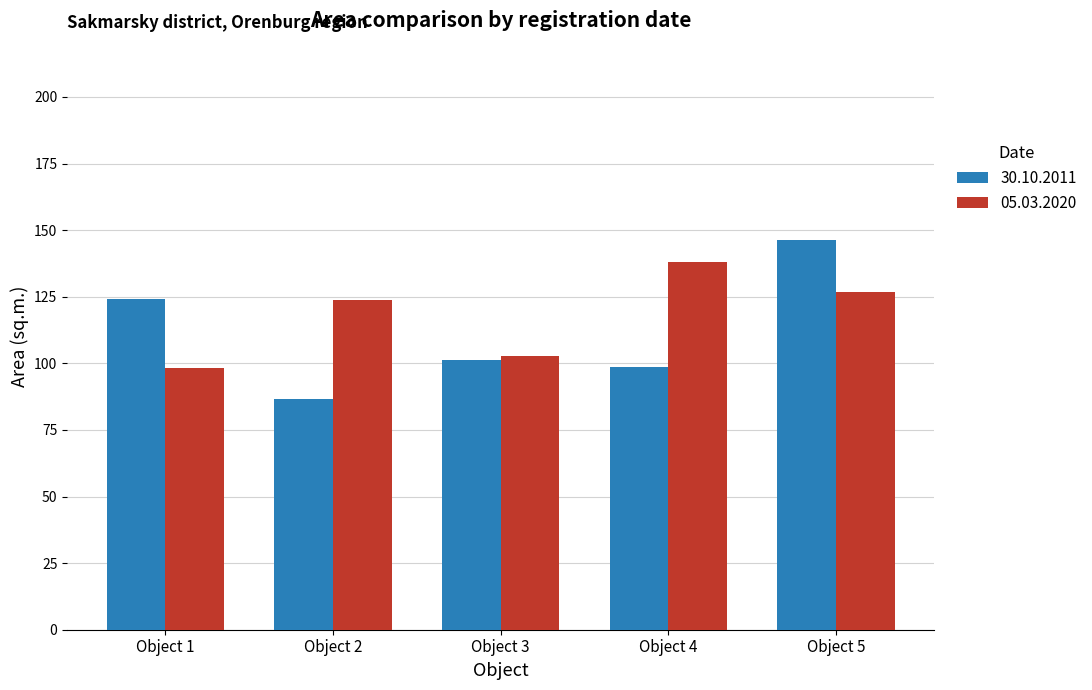

What is the smallest value displayed?

86.7